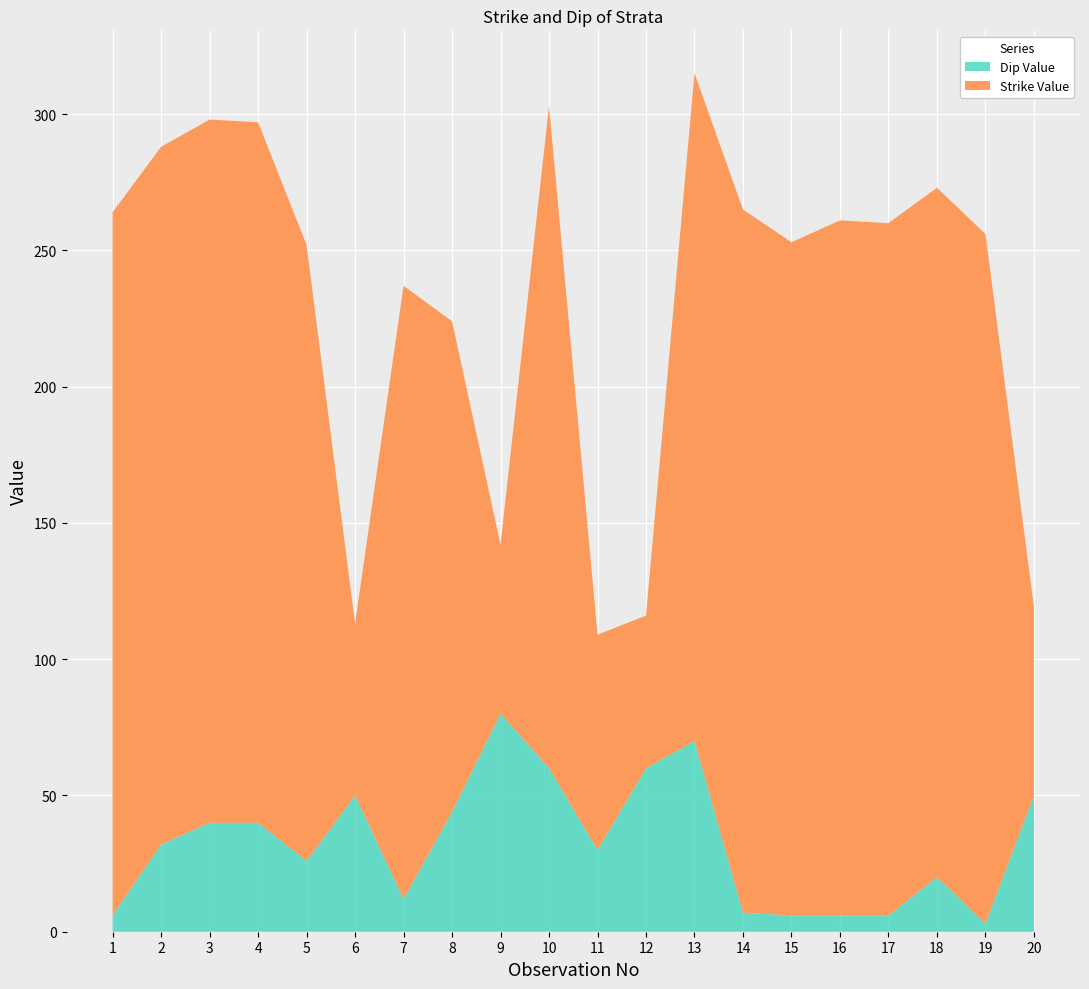

Reading left to right, what are all the values shown in this chart?

Strike Value: 258	256	258	257	226	63	225	180	62	243	79	56	245	258	247	255	254	253	253	69
Dip Value: 6	32	40	40	26	50	12	44	80	60	30	60	70	7	6	6	6	20	3	50